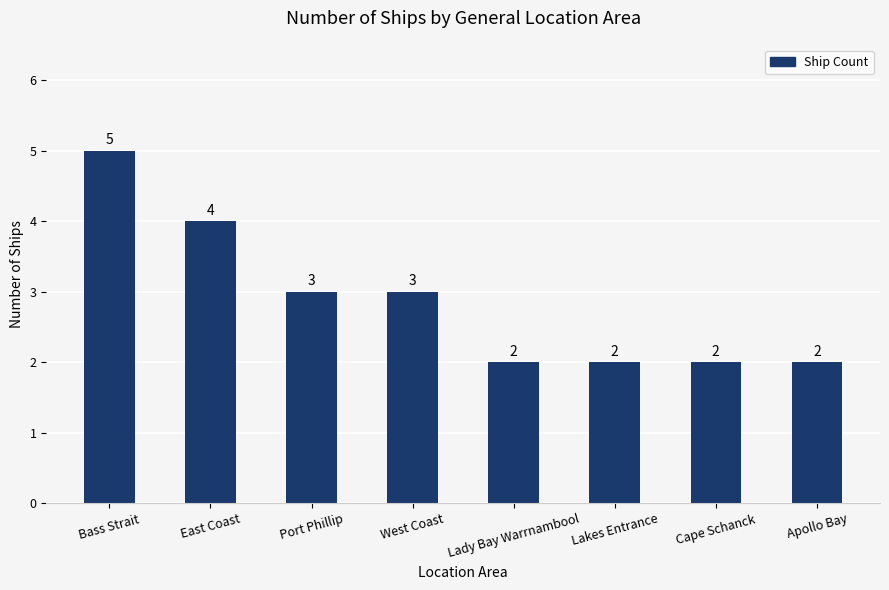

The value at Lady Bay Warrnambool is 2. True or false?

True